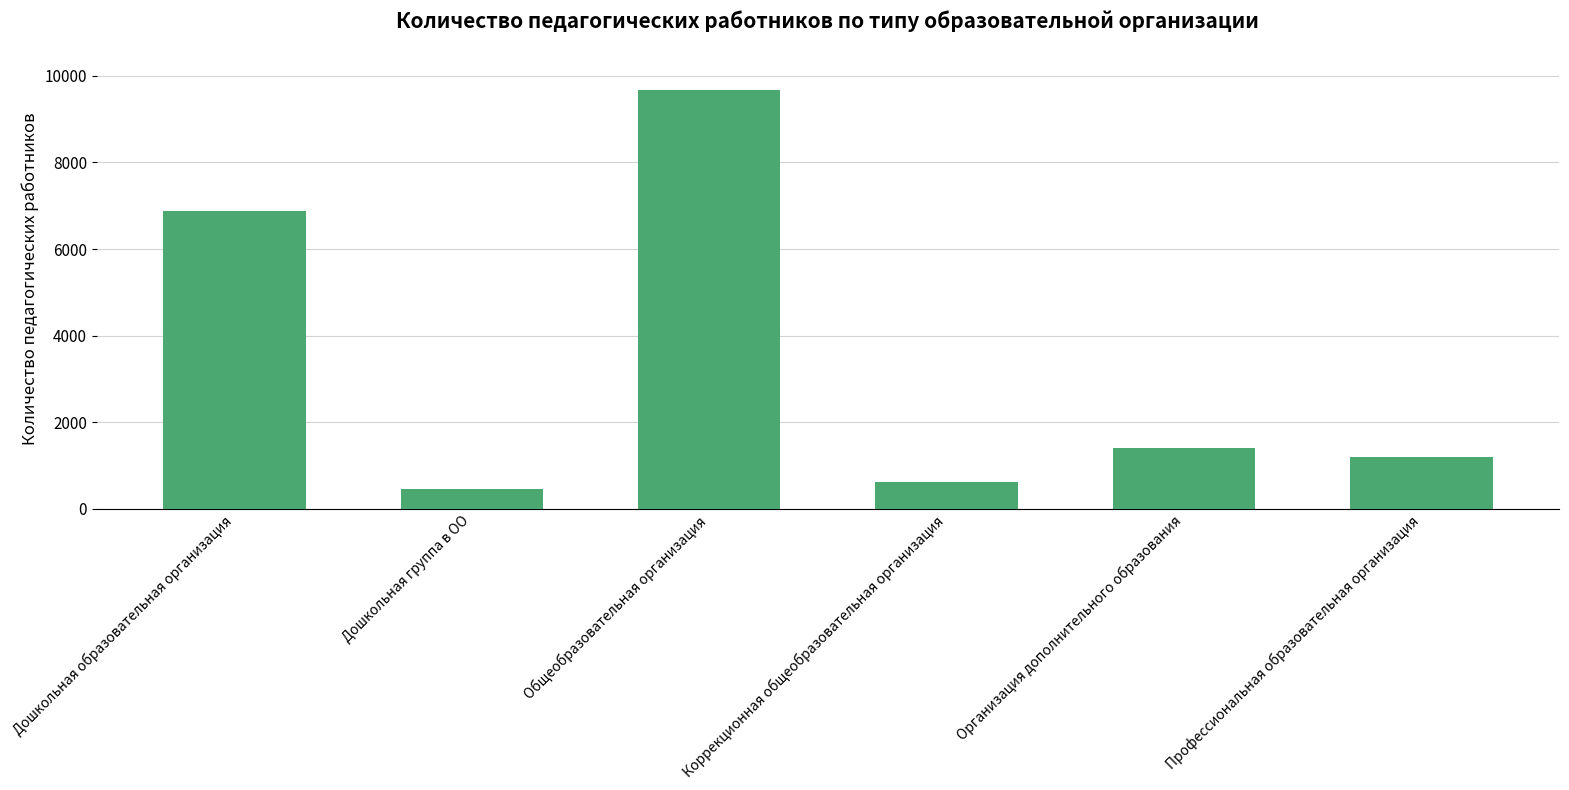

How many series are shown in this chart?

1